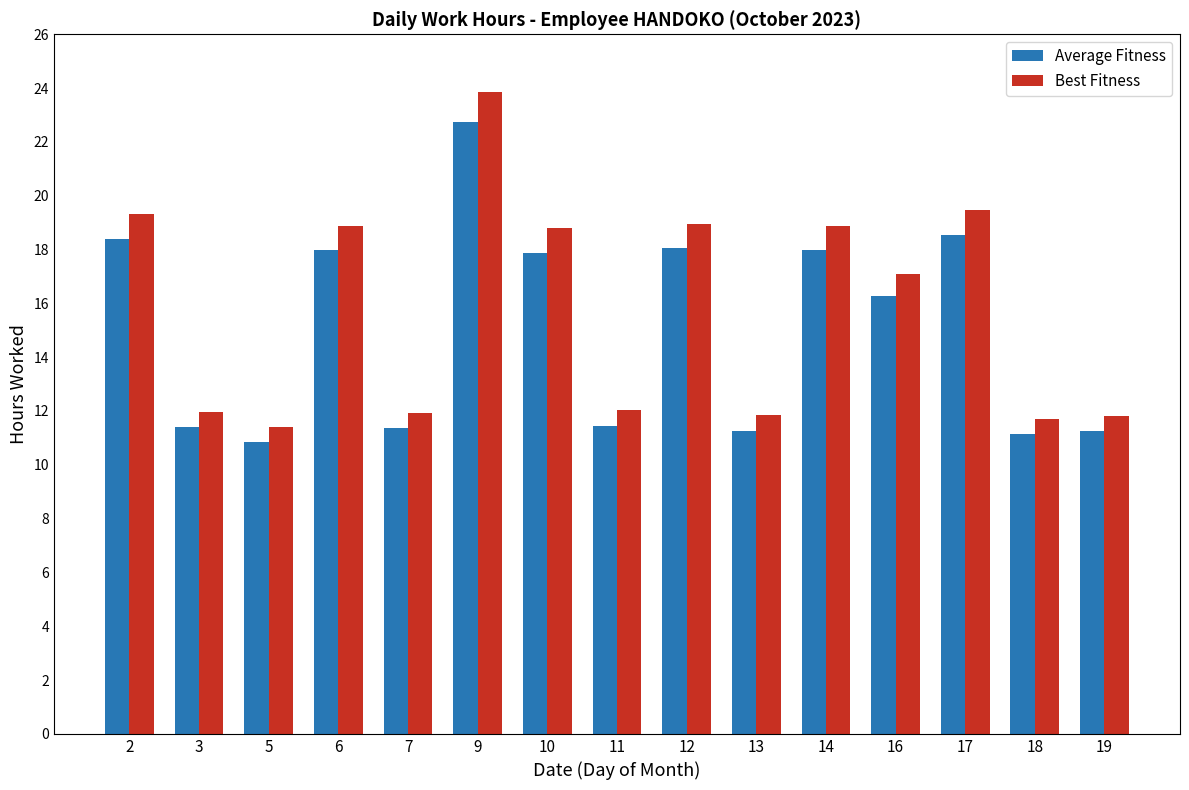

What are all the series names shown in the legend?

Average Fitness, Best Fitness